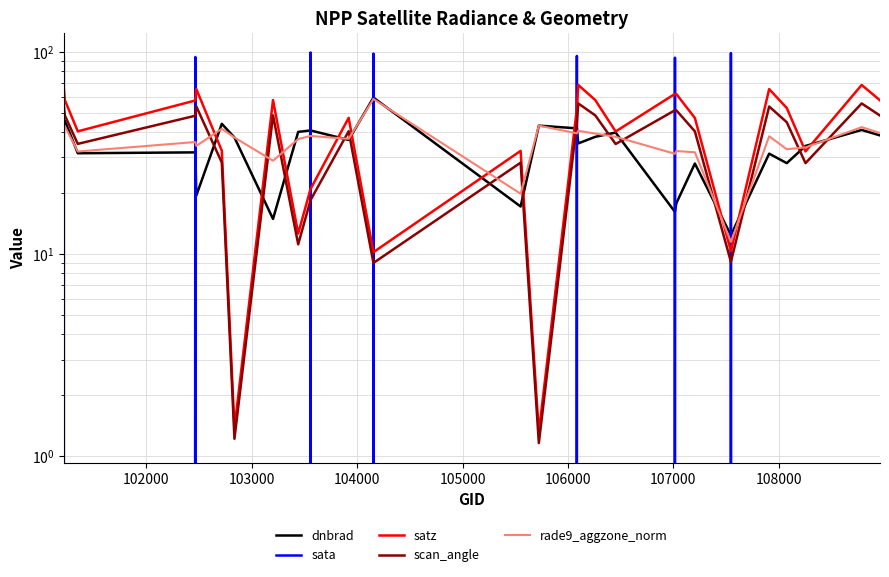

What is the average value of the rade9_aggzone_norm series?

36.3